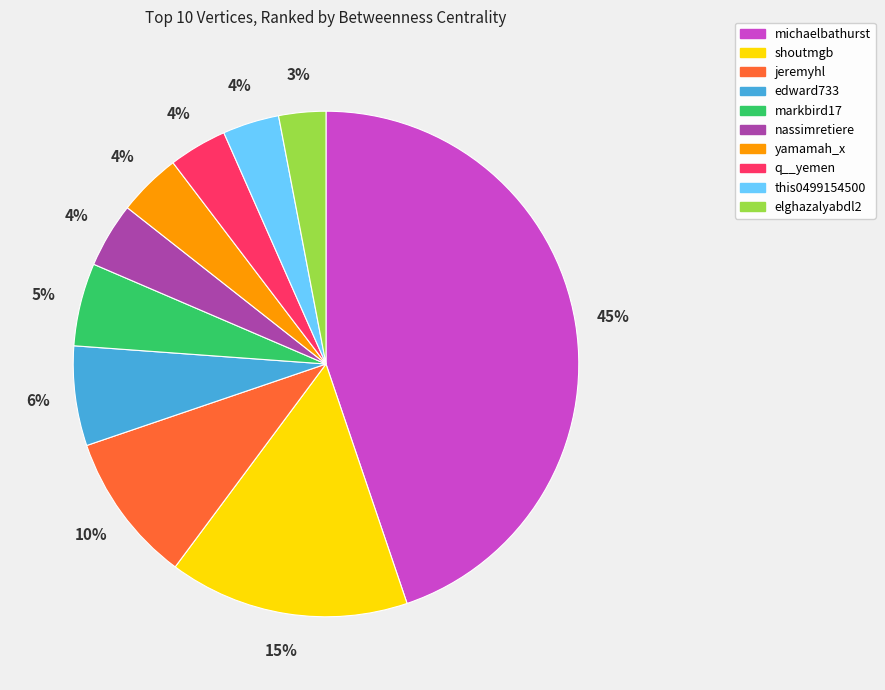

What percentage is the nassimretiere slice, to the nearest percent?

4%